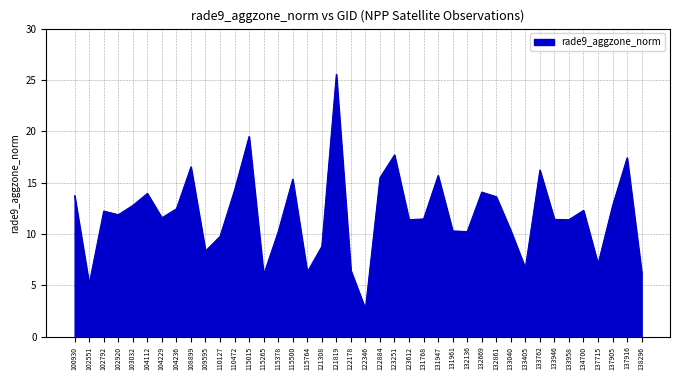

What is the difference between the values at 104236 and 137715?

5.4